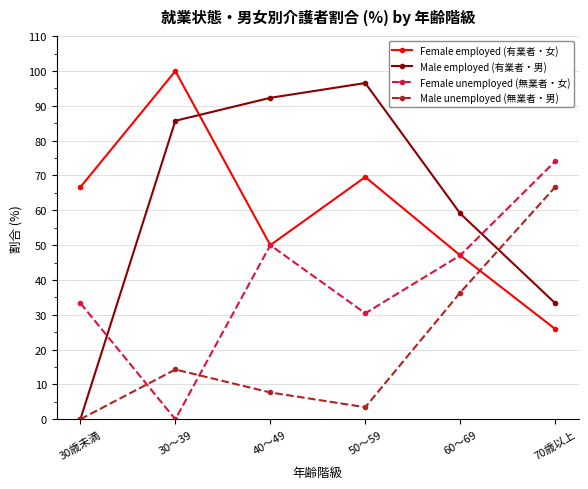

What is the label of the 5th point from the right?

30～39